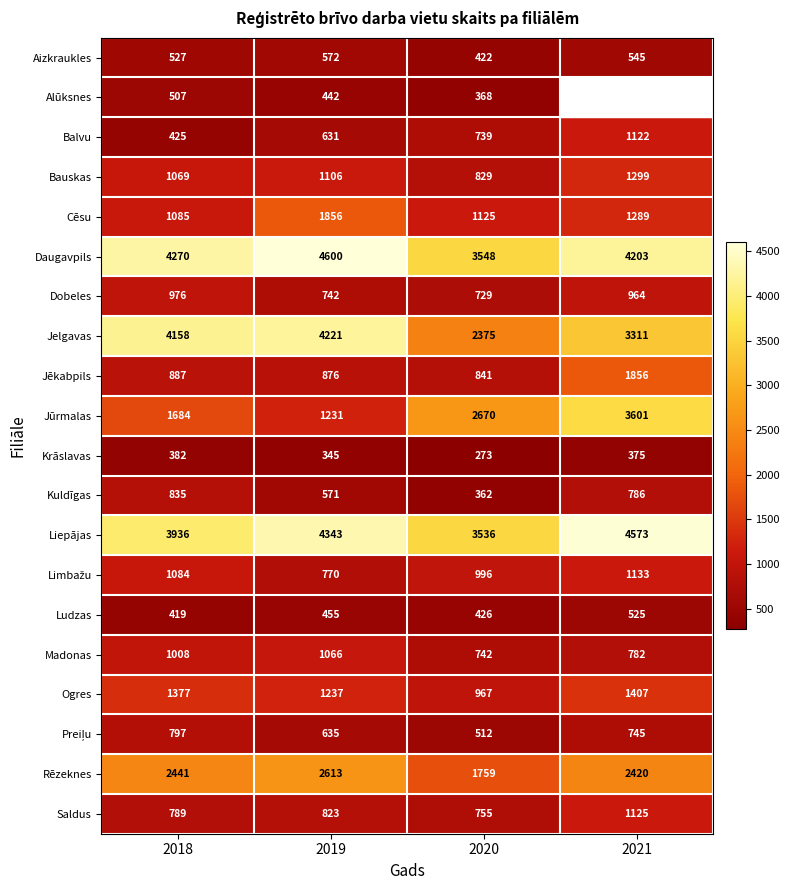

Is the value of Bauskas at 2018 greater than the value of Jūrmalas at 2018?

No